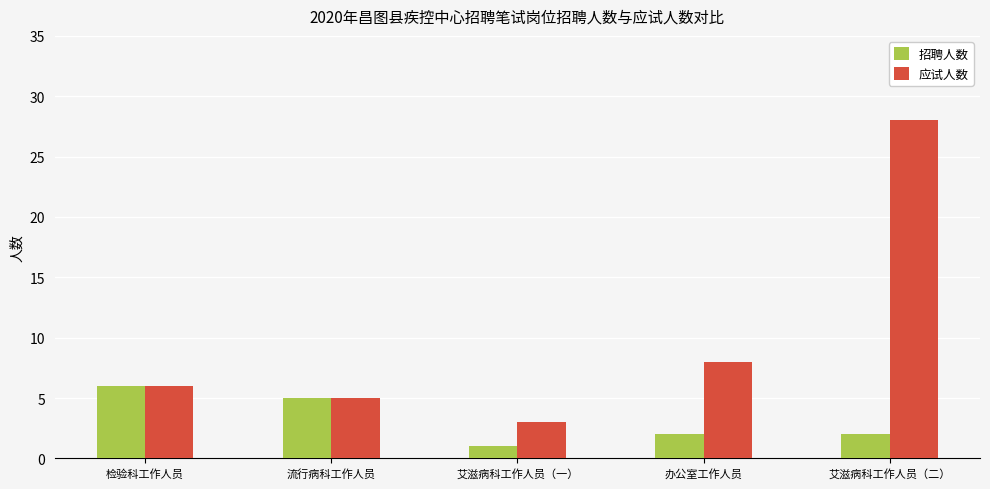

The value of 应试人数 at 艾滋病科工作人员（二） is 28. True or false?

True